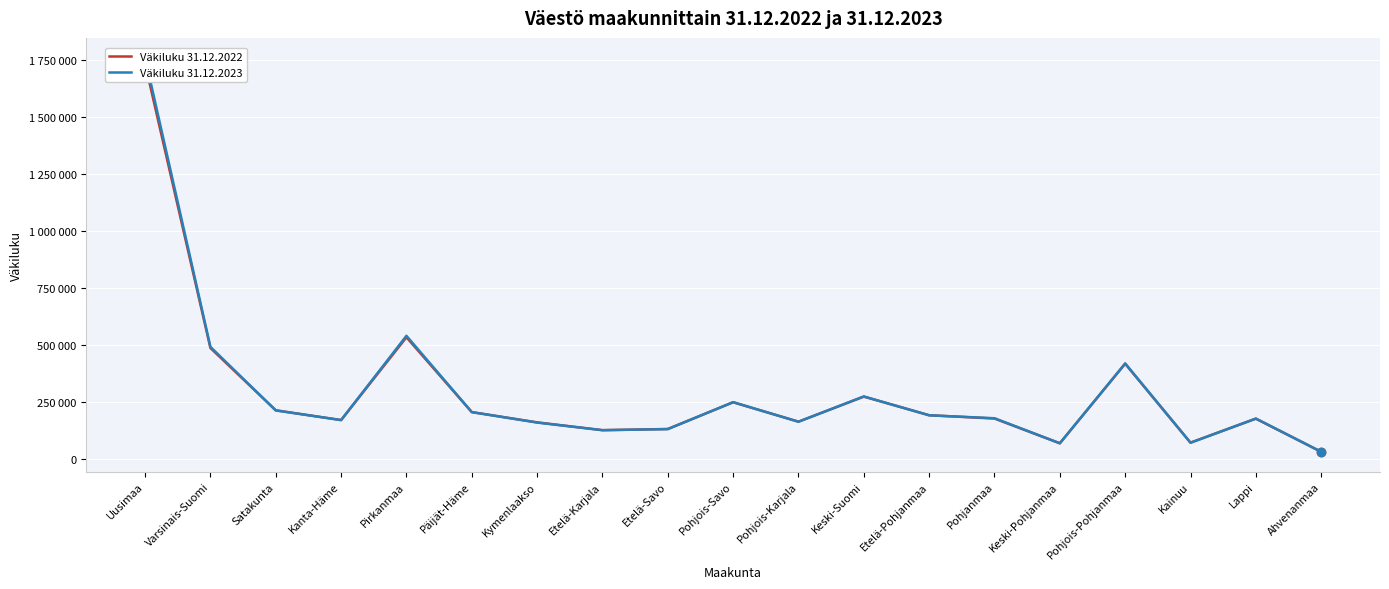

What is the label of the 8th point from the left?

Etelä-Karjala